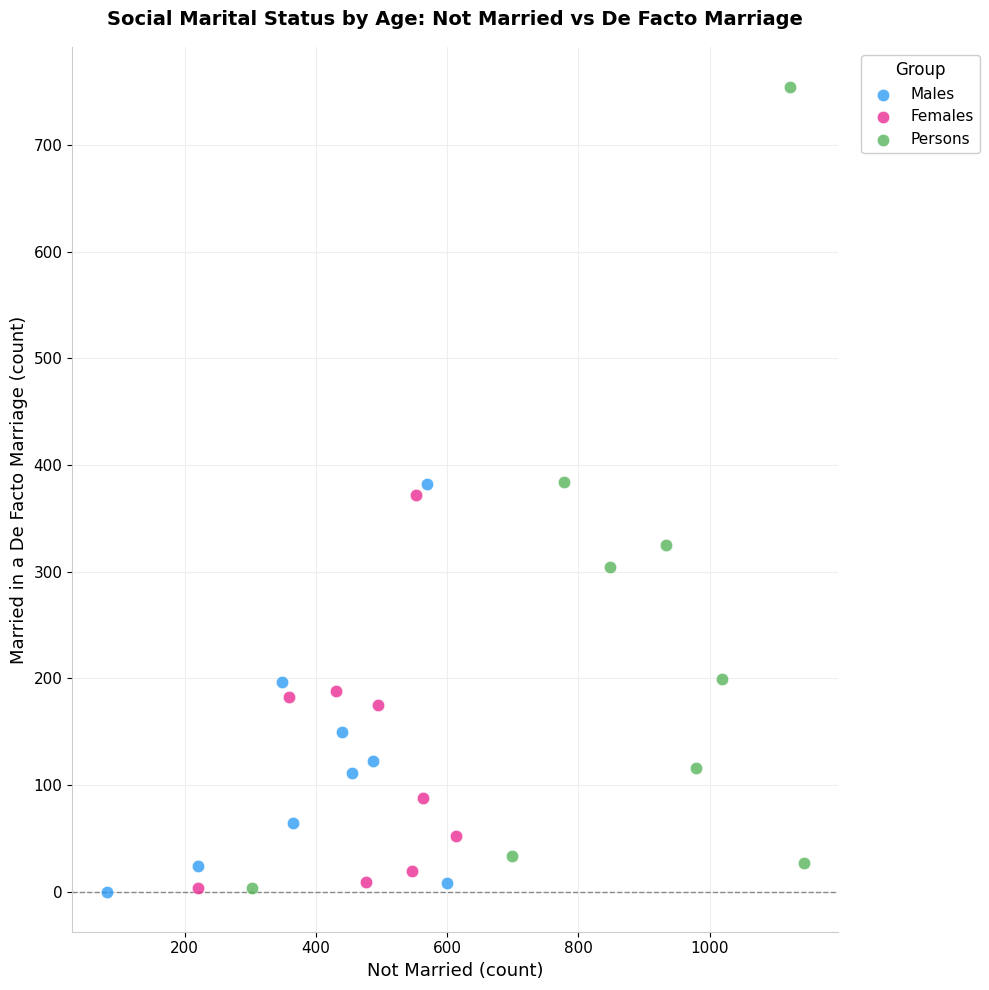

Which series reaches the maximum Y coordinate?

Persons